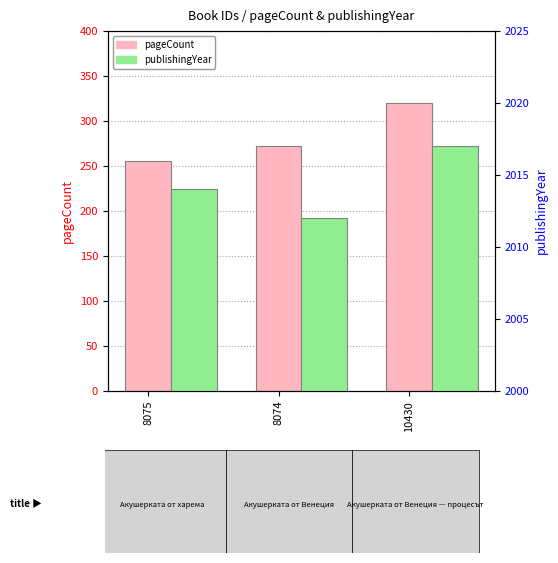

How many groups of bars are there?

3